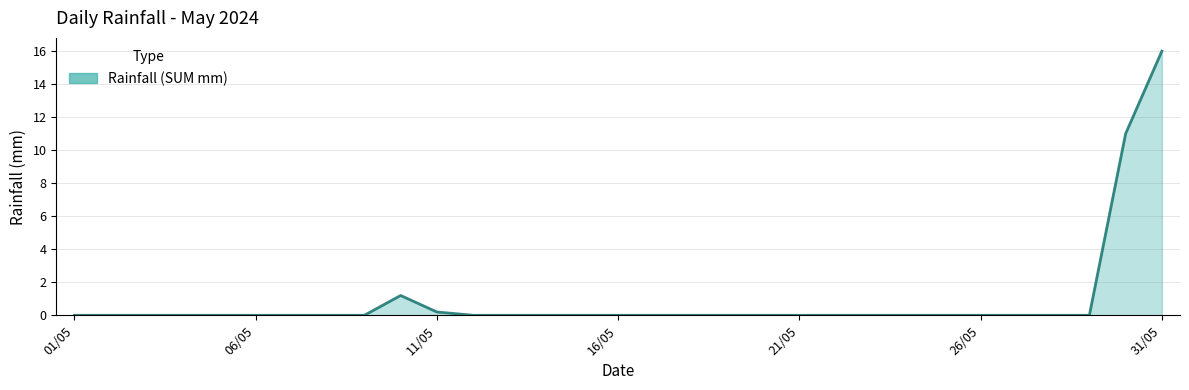

What is the sum of all values?

28.4